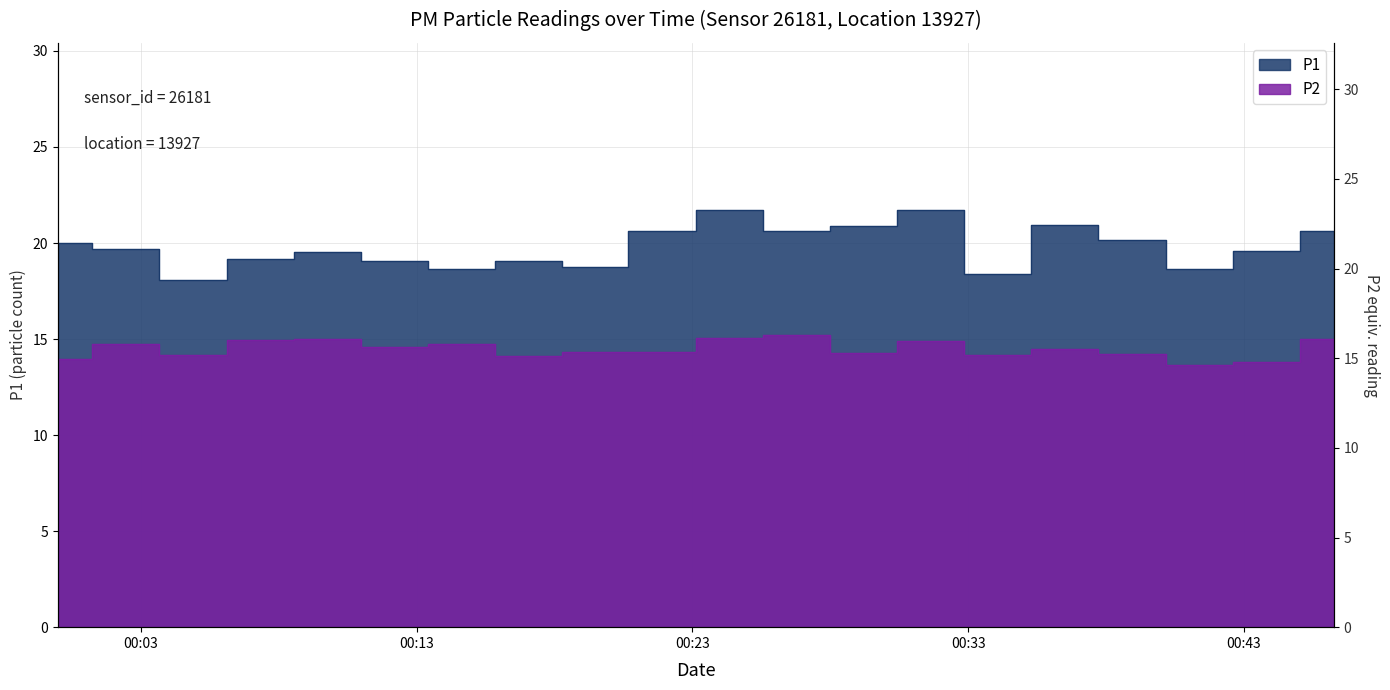

Is the value of P2 at 08:30 greater than the value of P1 at 05:30?

No